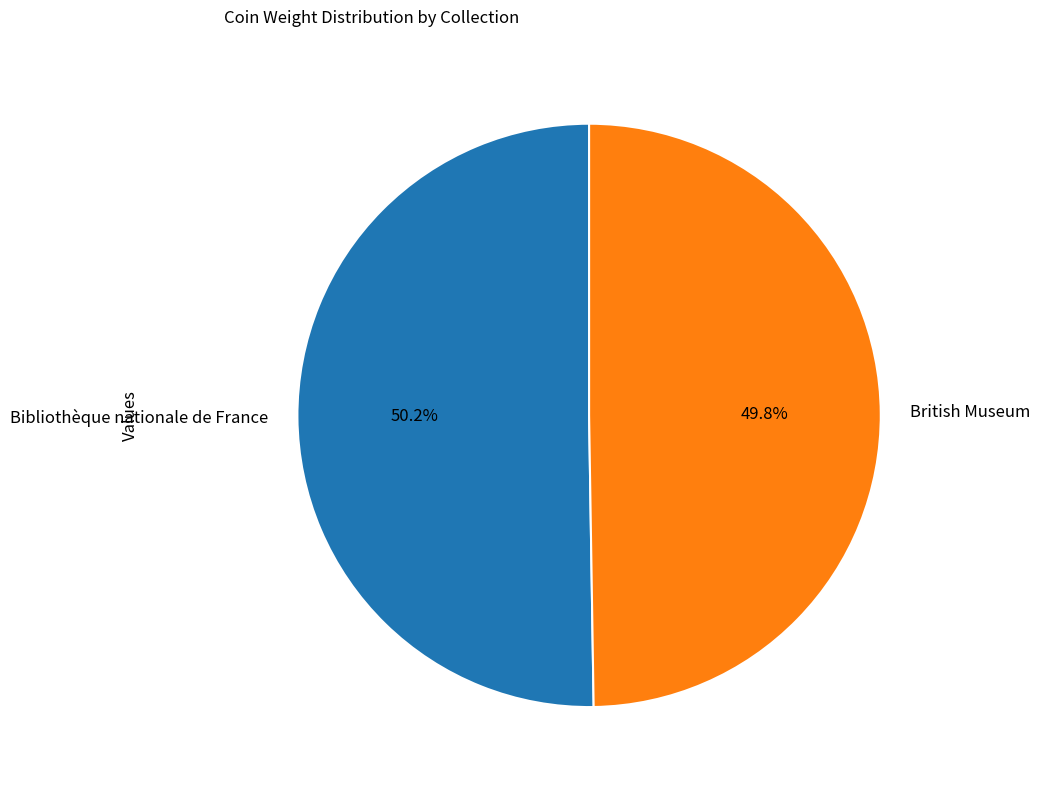

To the nearest percent, what is the combined percentage of British Museum and Bibliothèque nationale de France?

100%